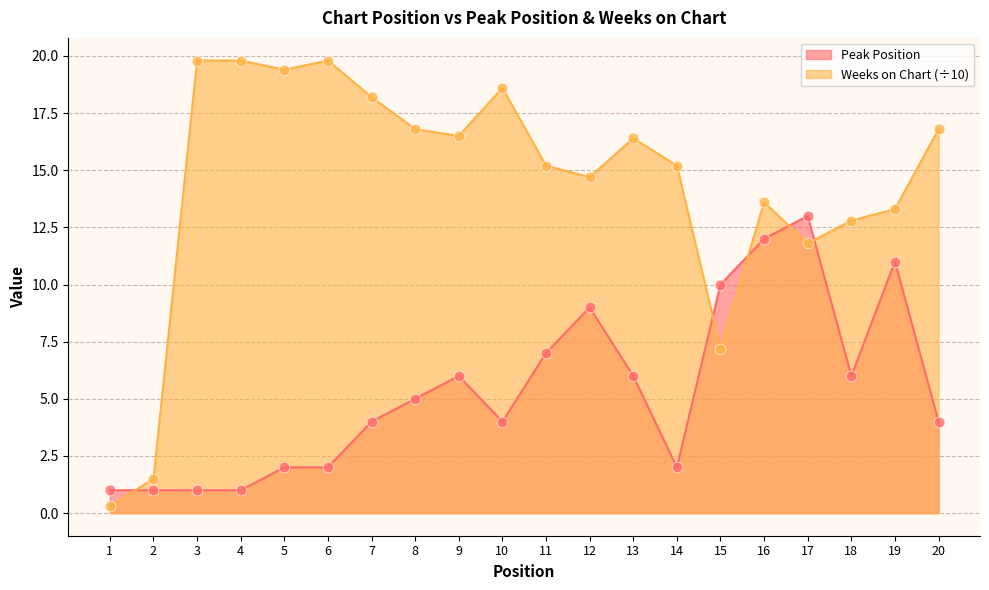

Which series contains the lowest Y value?

Weeks on Chart